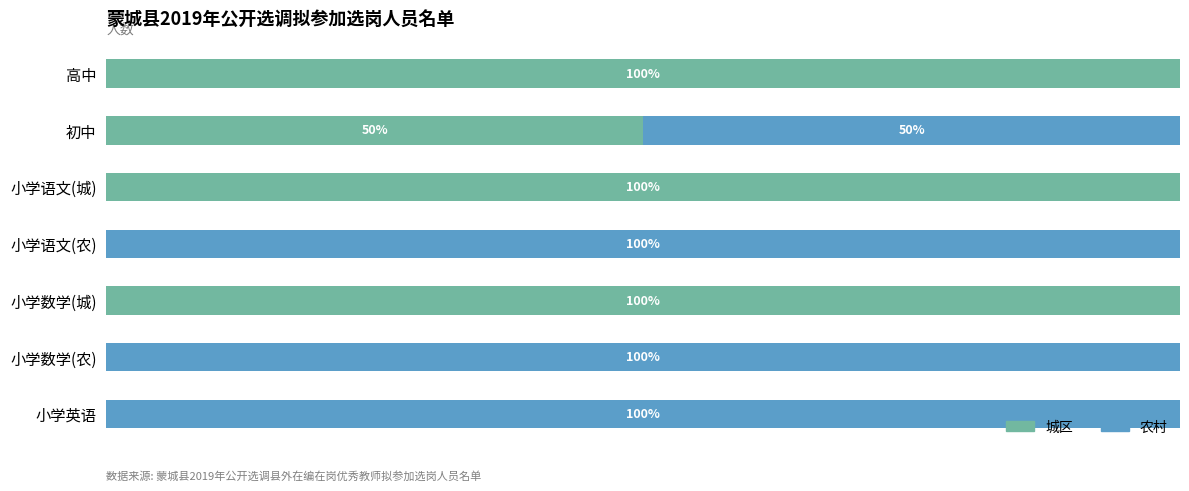

At which label is 城区 closest to 50?

初中